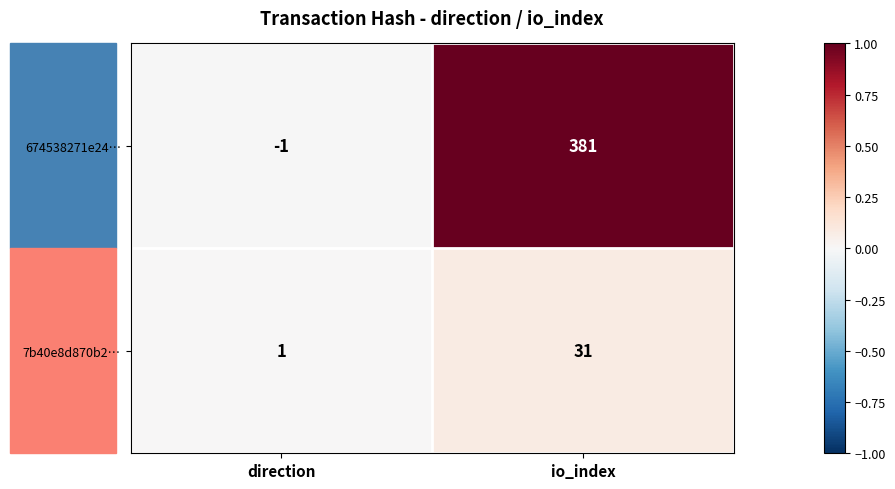

Which series has the largest total across all categories?

674538271e24…